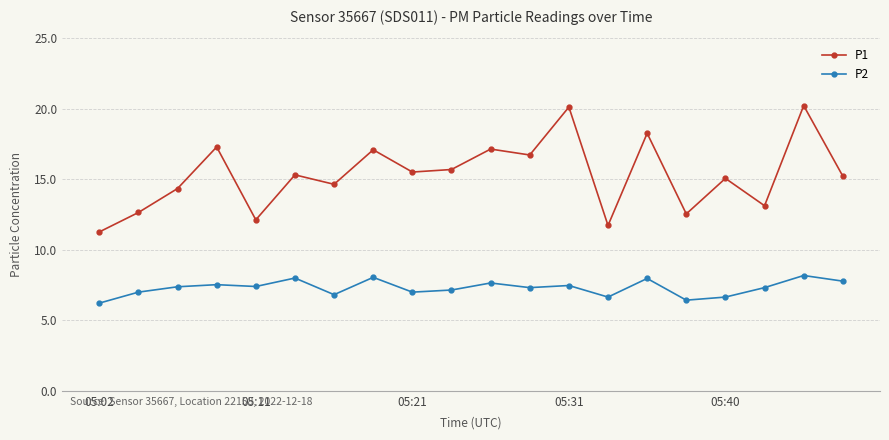

What is the difference between the second highest and second lowest values in the P2 series?

1.6